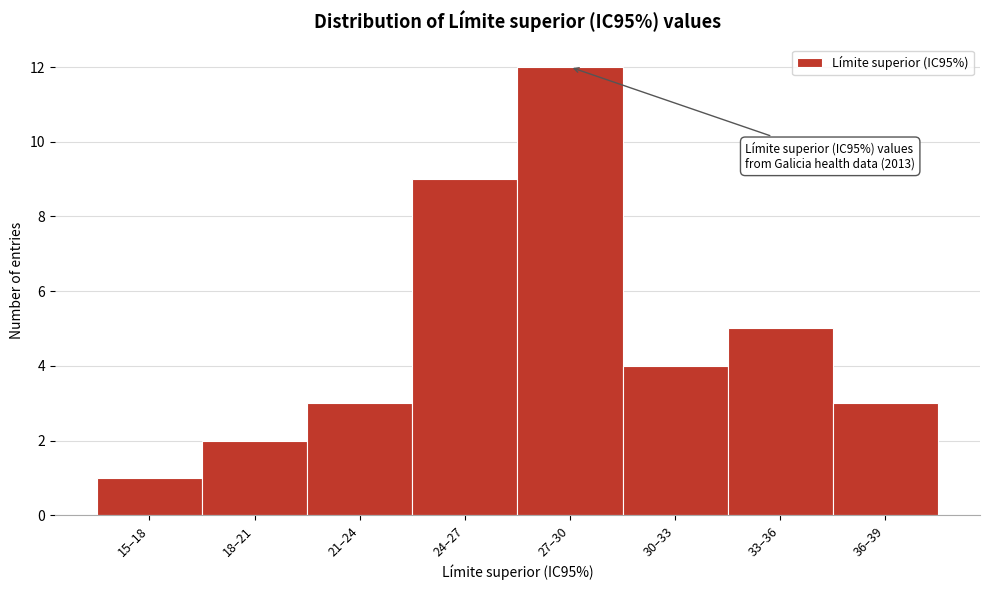

Reading left to right, extract all data points from this chart.

1	2	3	9	12	4	5	3